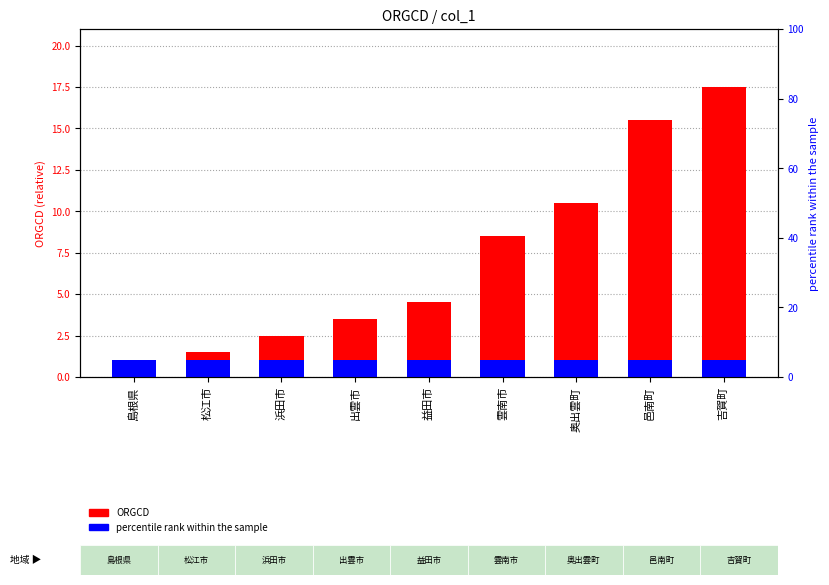

What is the smallest value displayed?

0.5